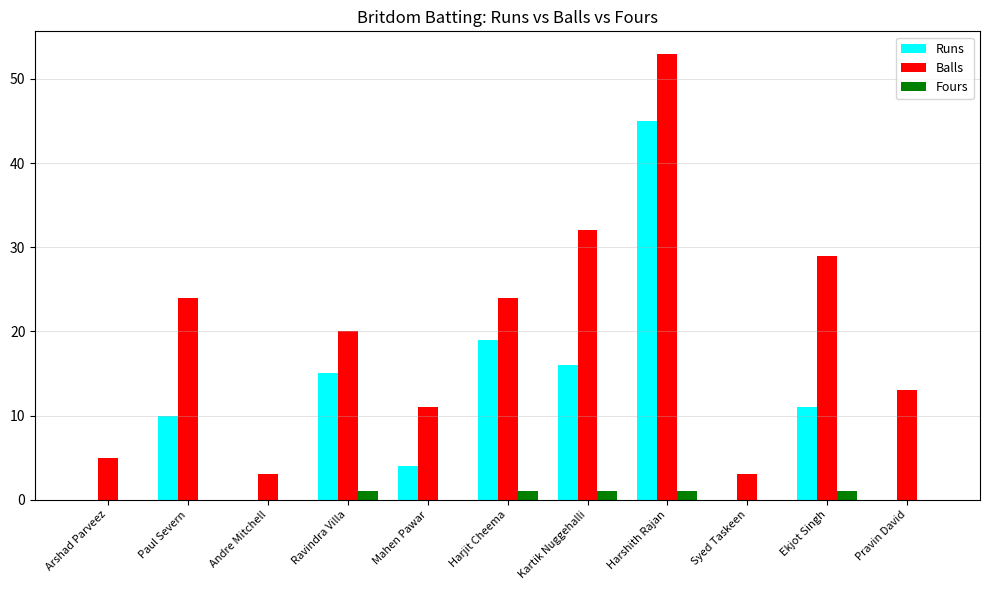

Which series has the largest range (max minus min)?

Balls